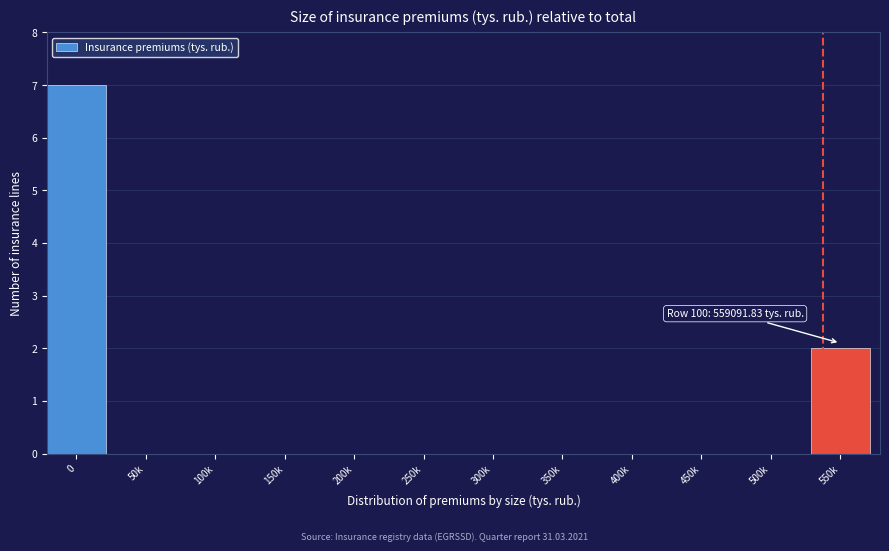

Reading left to right, transcribe all the data shown in this chart.

0=7	50k=0	100k=0	150k=0	200k=0	250k=0	300k=0	350k=0	400k=0	450k=0	500k=0	550k=2